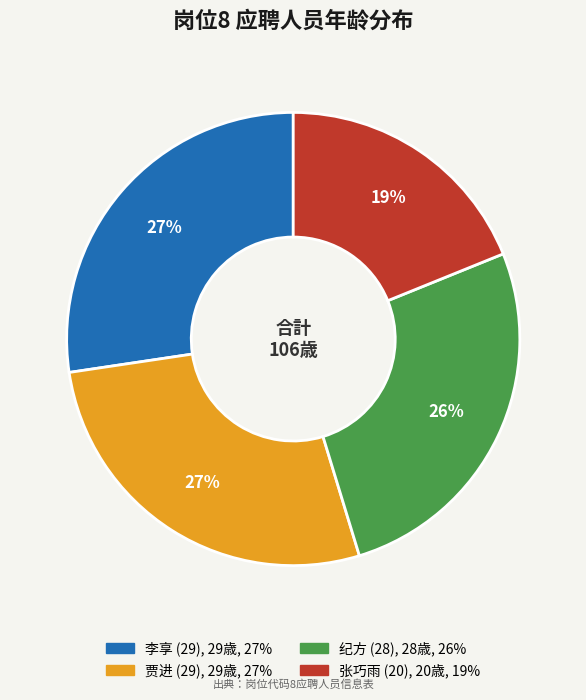

Do 贾进 (29) and 张巧雨 (20) together represent more than half of the pie?

No